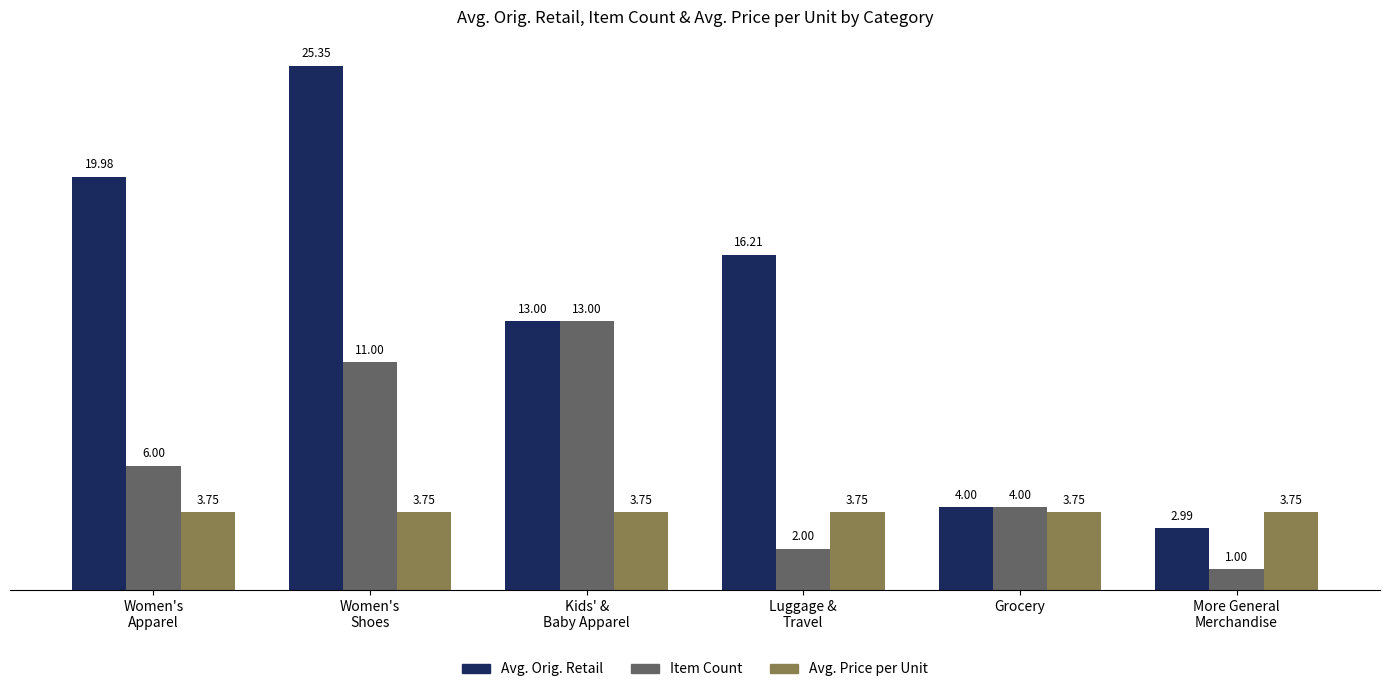

At which category is the sum across all series the highest?

Women's
Shoes